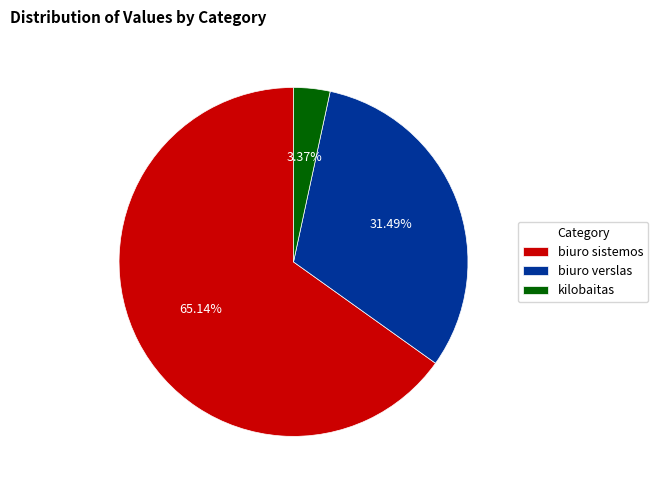

Between biuro verslas and kilobaitas, which is larger?

biuro verslas